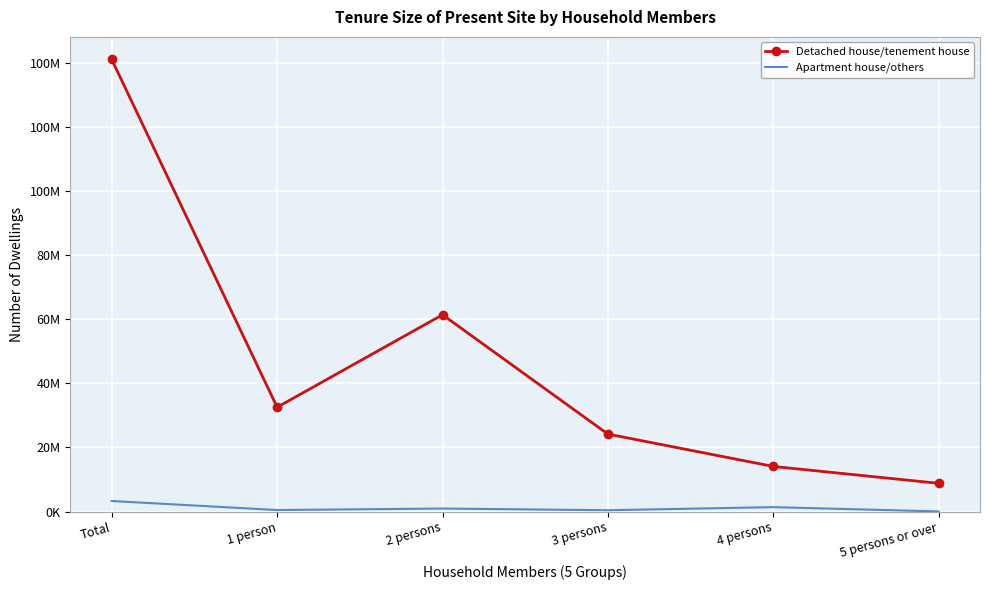

Which series has the widest spread of values?

Detached house/tenement house